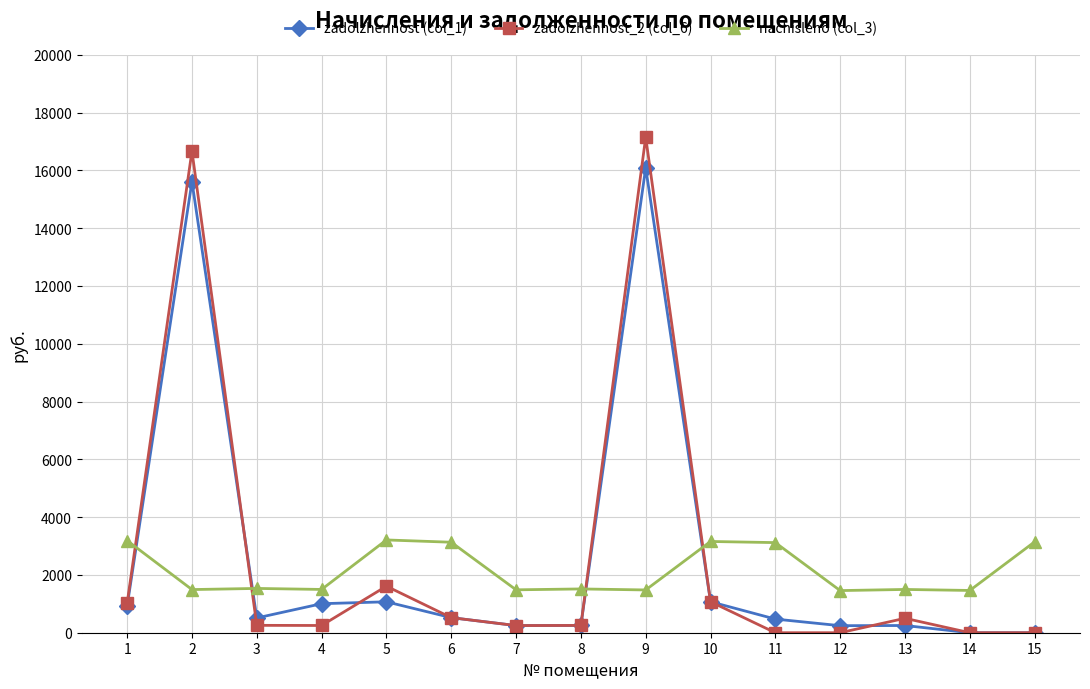

At which category does the chart reach its peak across all series?

9